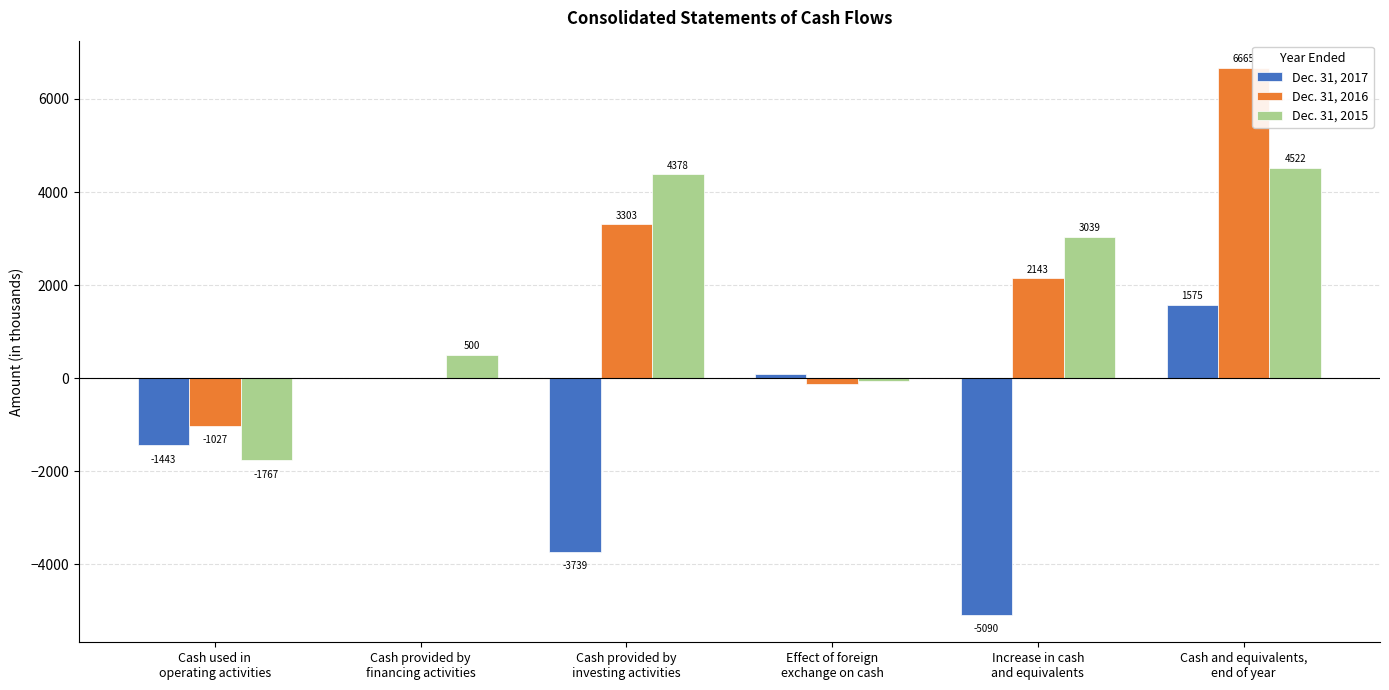

What is the sum of all Dec. 31, 2017 values?

-8605